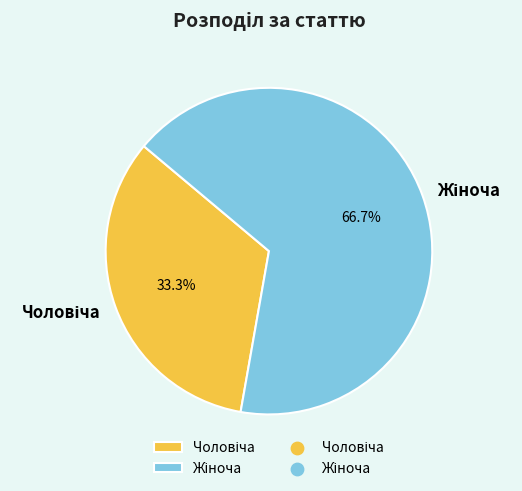

Does any single category account for the majority?

Yes